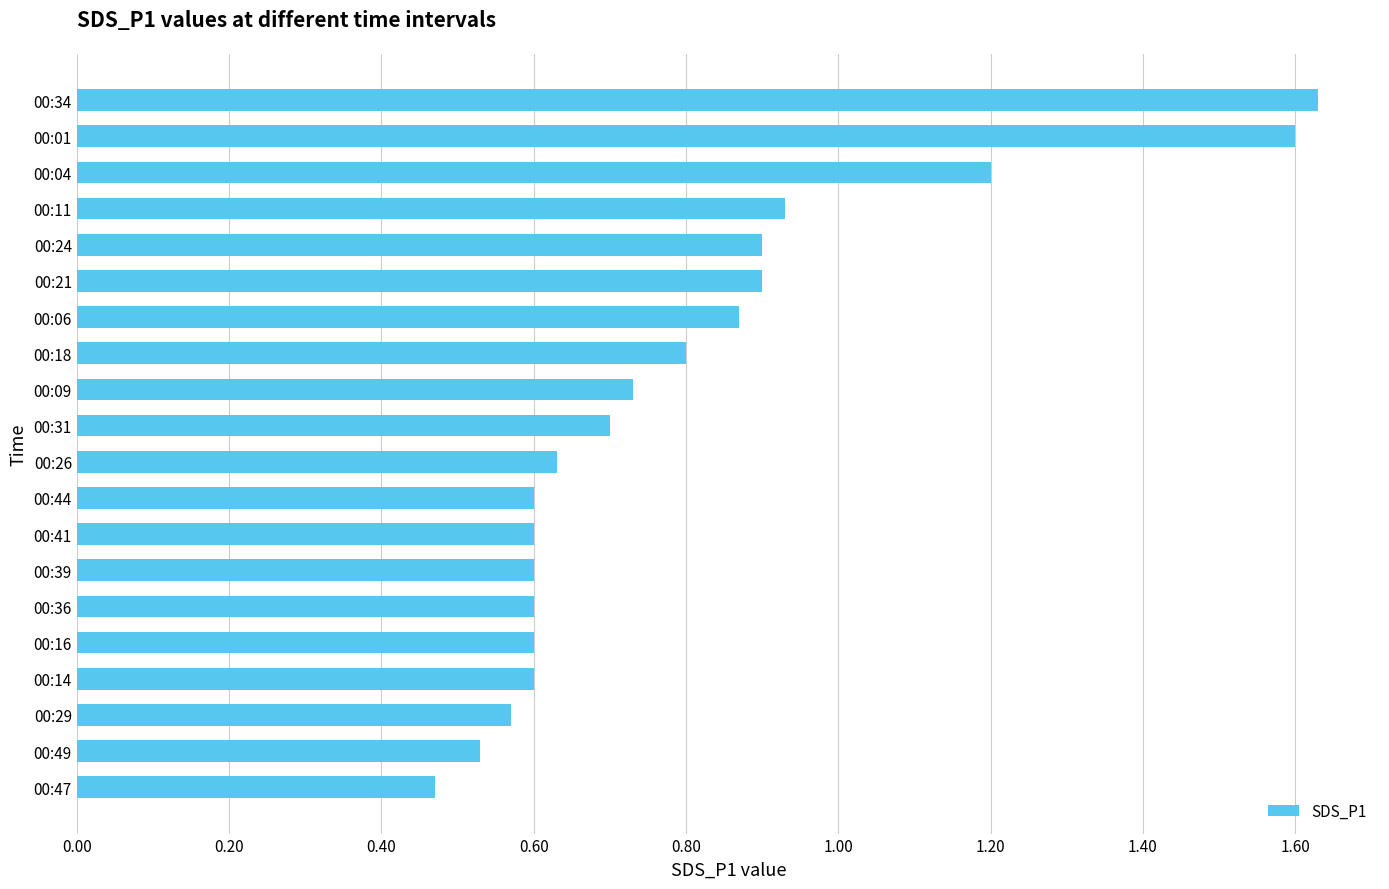

Where is the data nearest to the value 1?

00:11